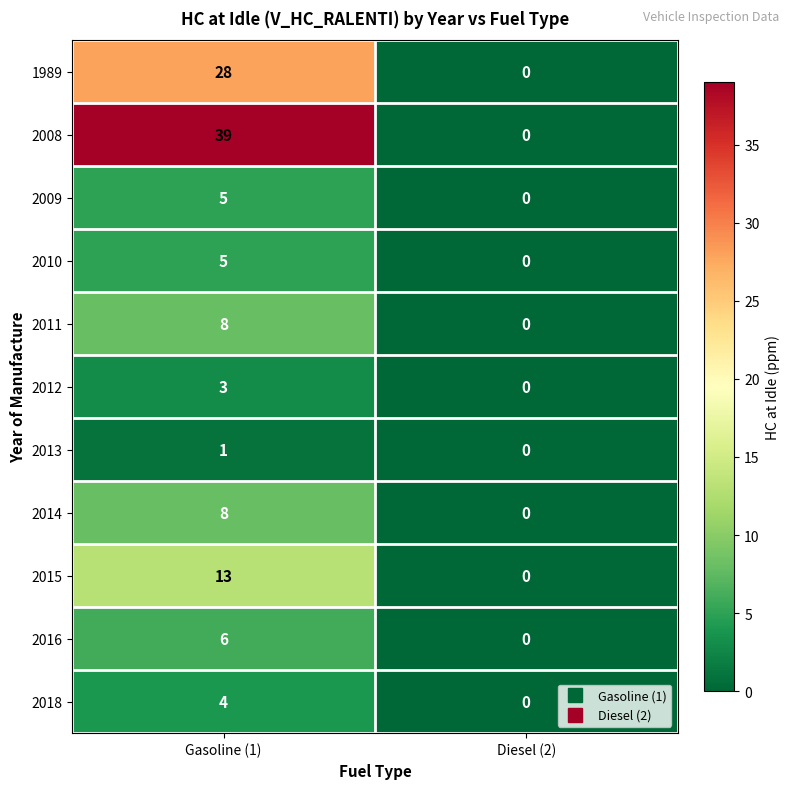

What is the sum of all 2014 values?

8